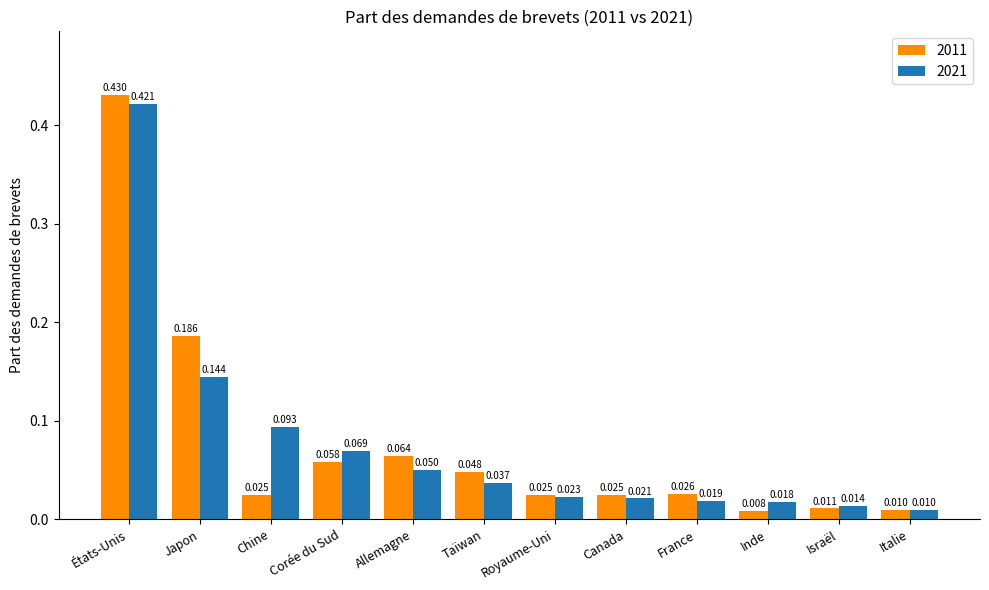

Is the value of 2011 at Canada greater than the value of 2021 at Chine?

No